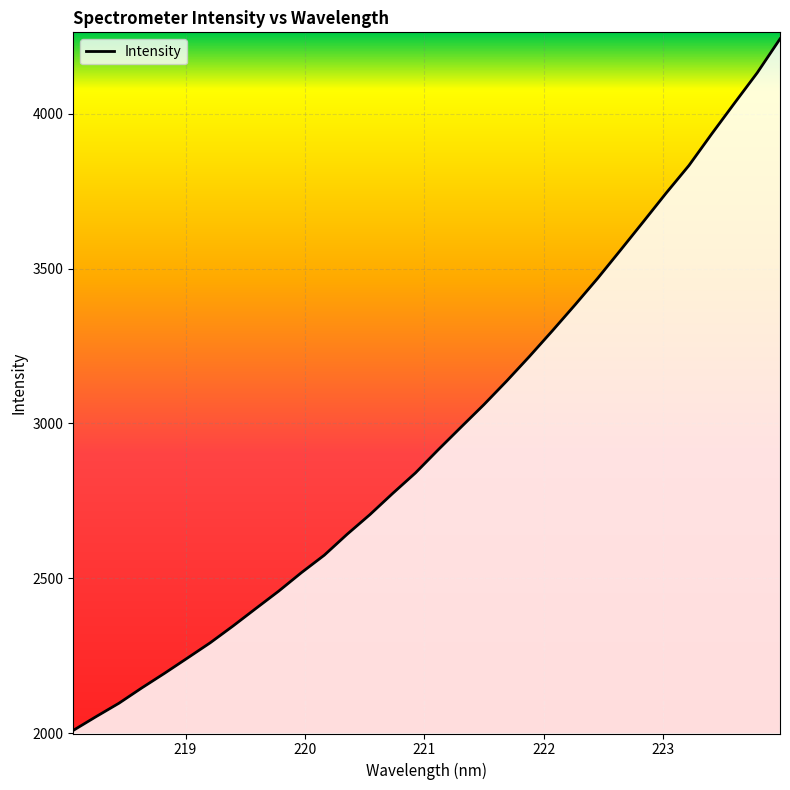

What is the smallest value displayed?

2009.0